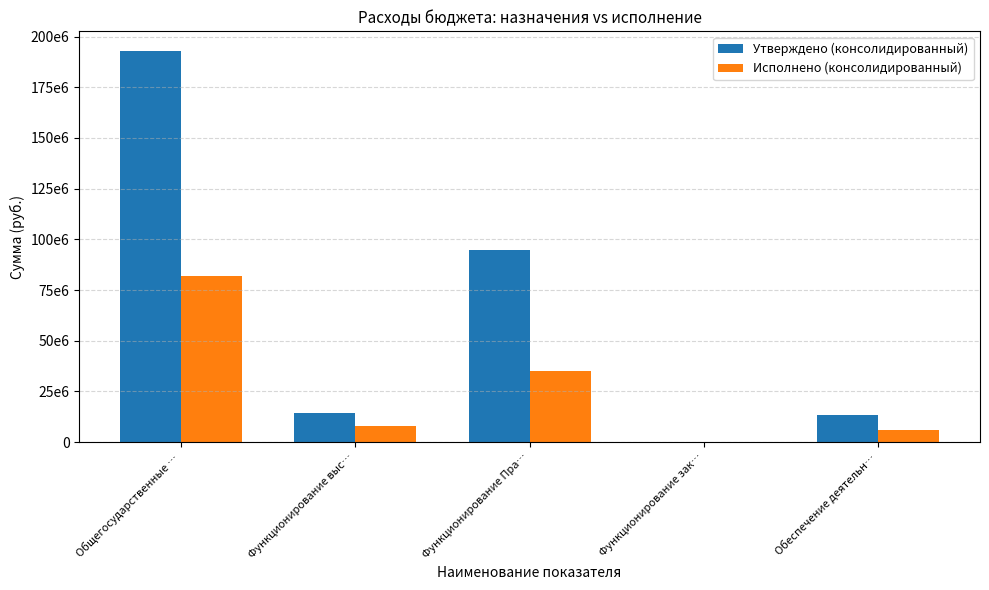

What are all the series names shown in the legend?

Утверждено (консолидированный), Исполнено (консолидированный)